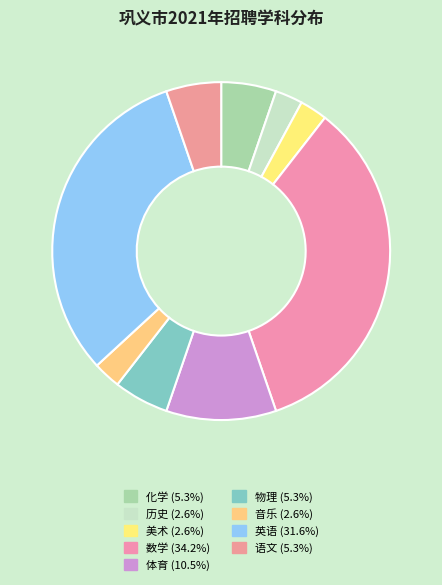

True or false: 物理 accounts for 1% of the total.

False